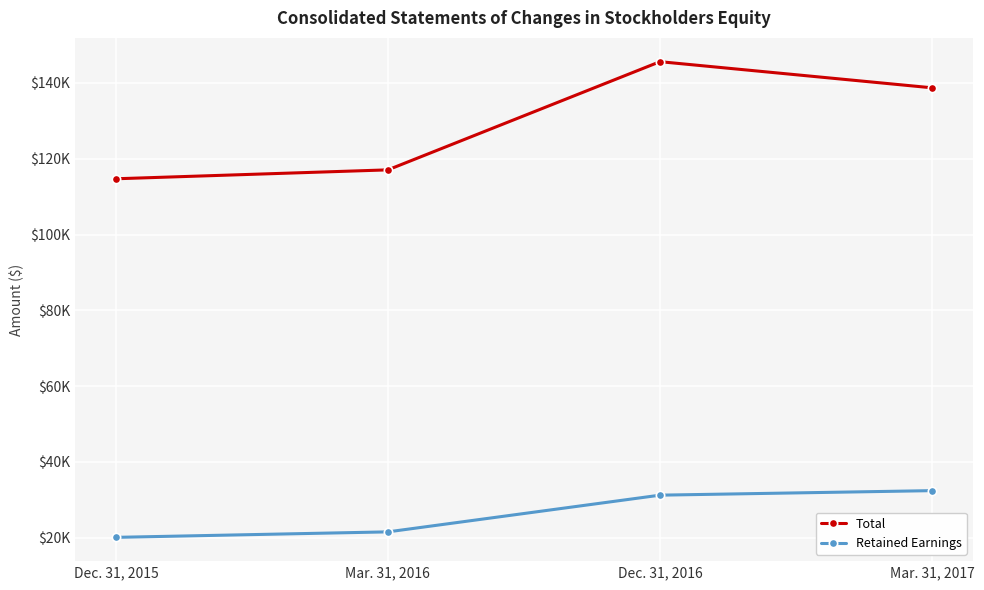

Does the chart have visible grid lines?

Yes